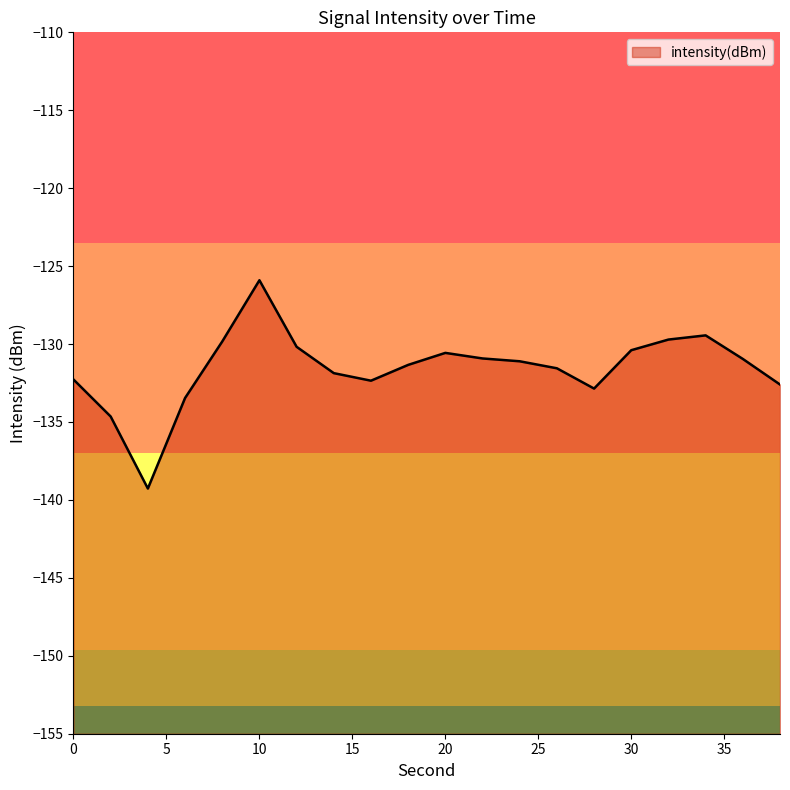

What is the greatest value displayed?

-125.9